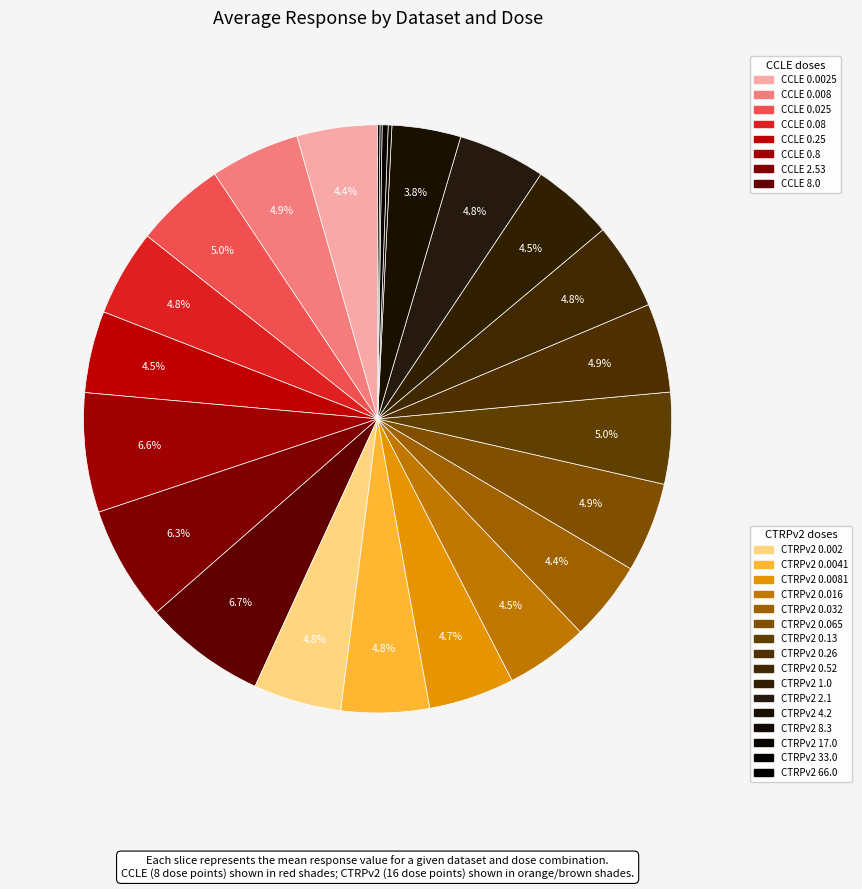

Is there a majority slice in this chart?

No